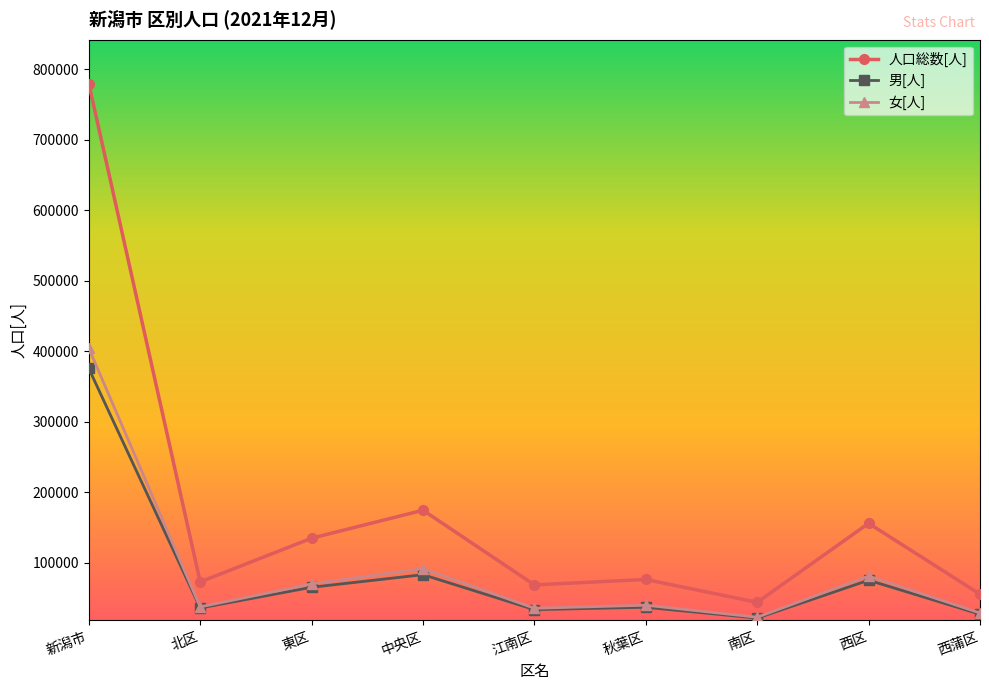

Is it true that 男[人] equals 74858 at 西区?

True